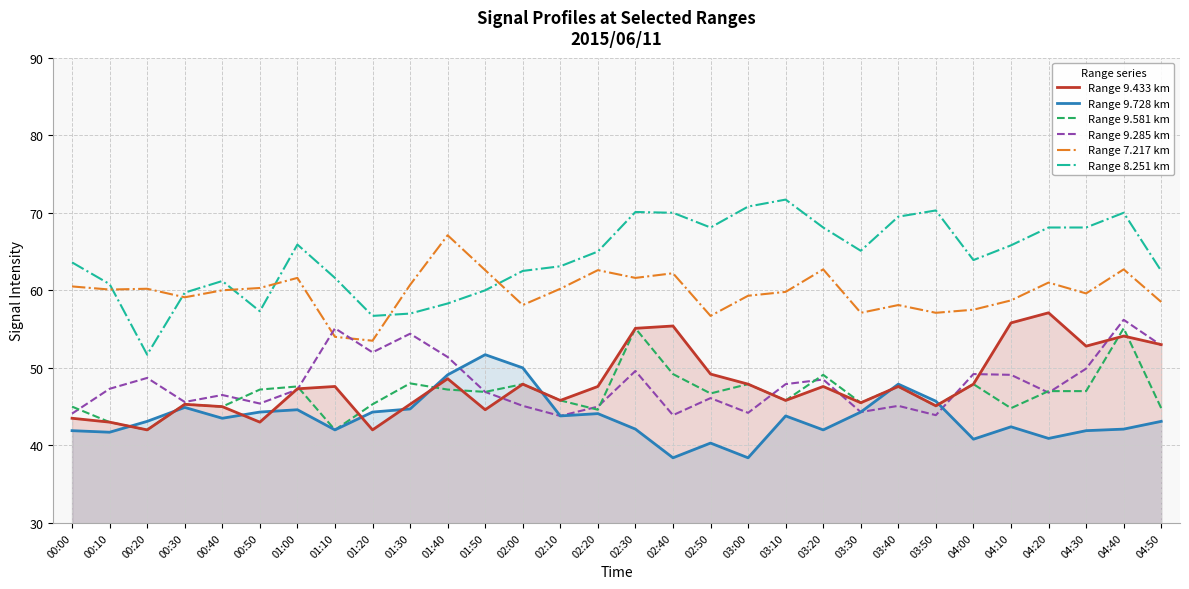

Which series has the widest spread of values?

Range 8.251 km